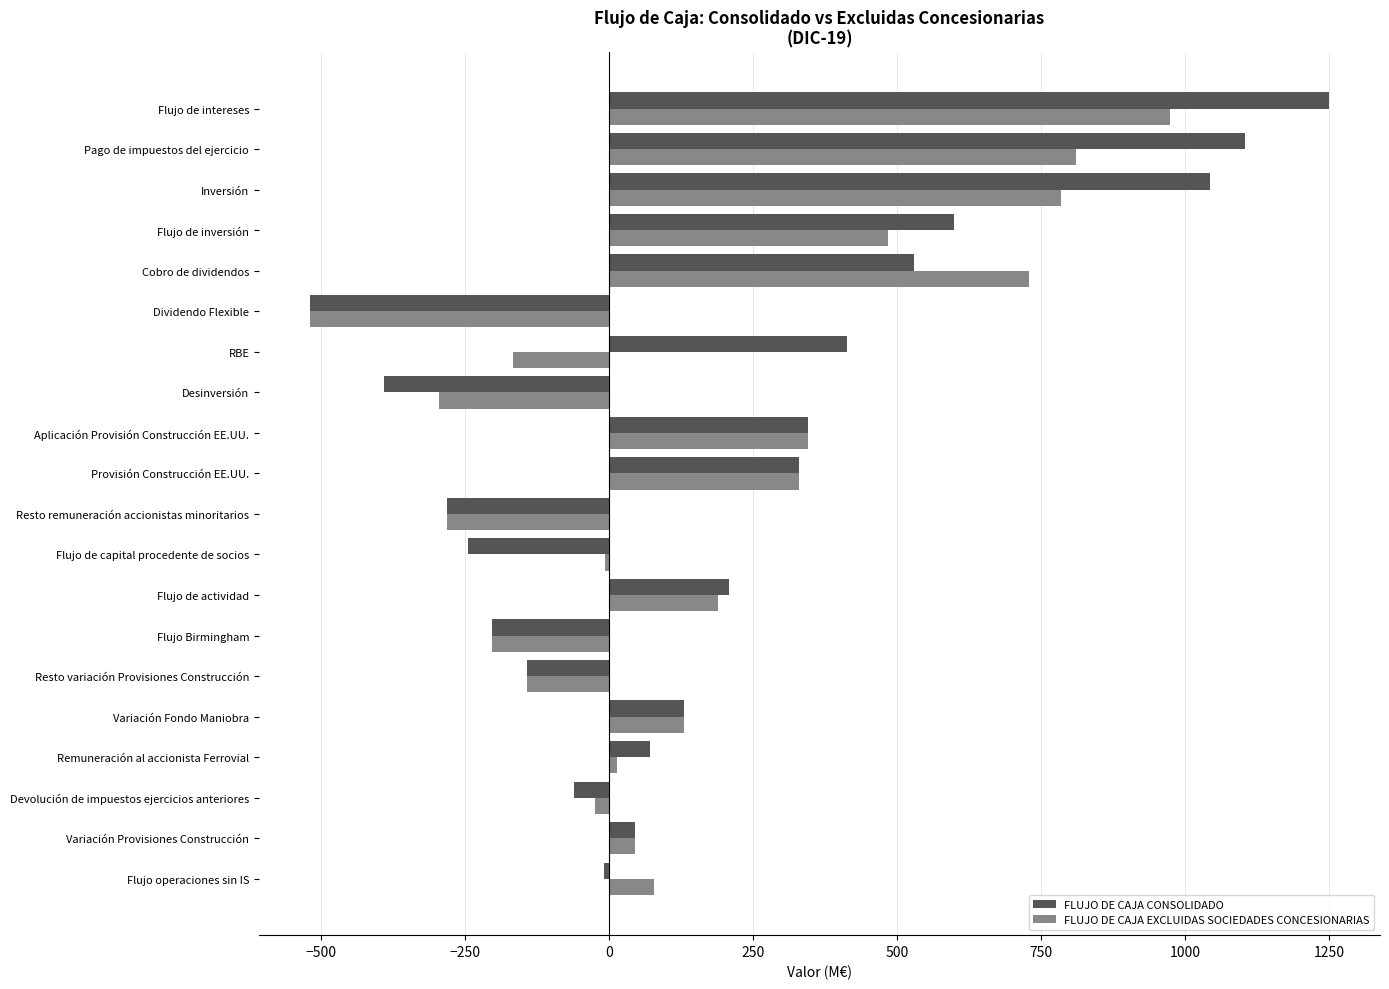

Where is FLUJO DE CAJA EXCLUIDAS SOCIEDADES CONCESIONARIAS nearest to the value 227?

Flujo de actividad